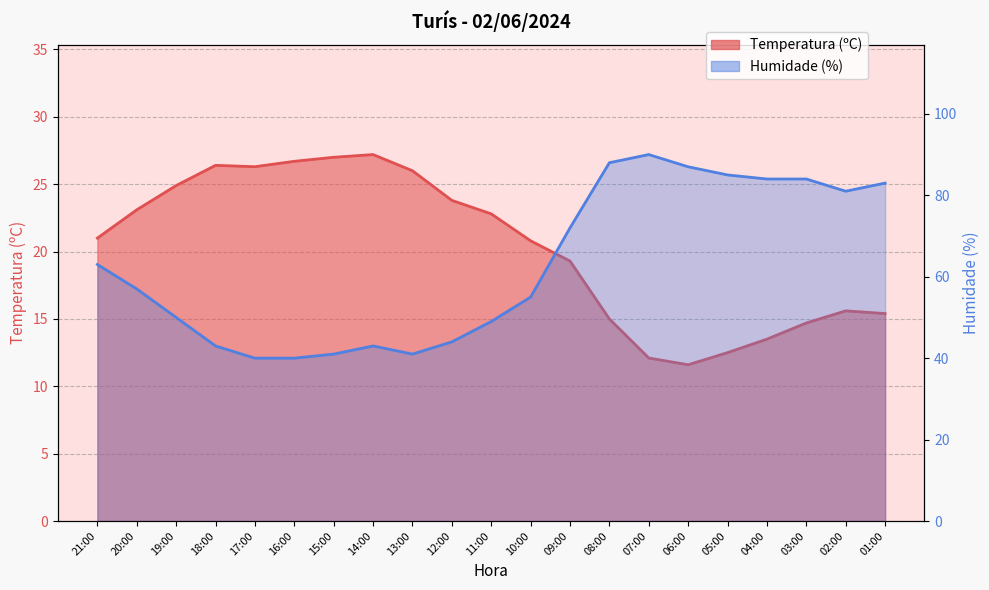

Where is Humidade (%) nearest to the value 65?

21:00